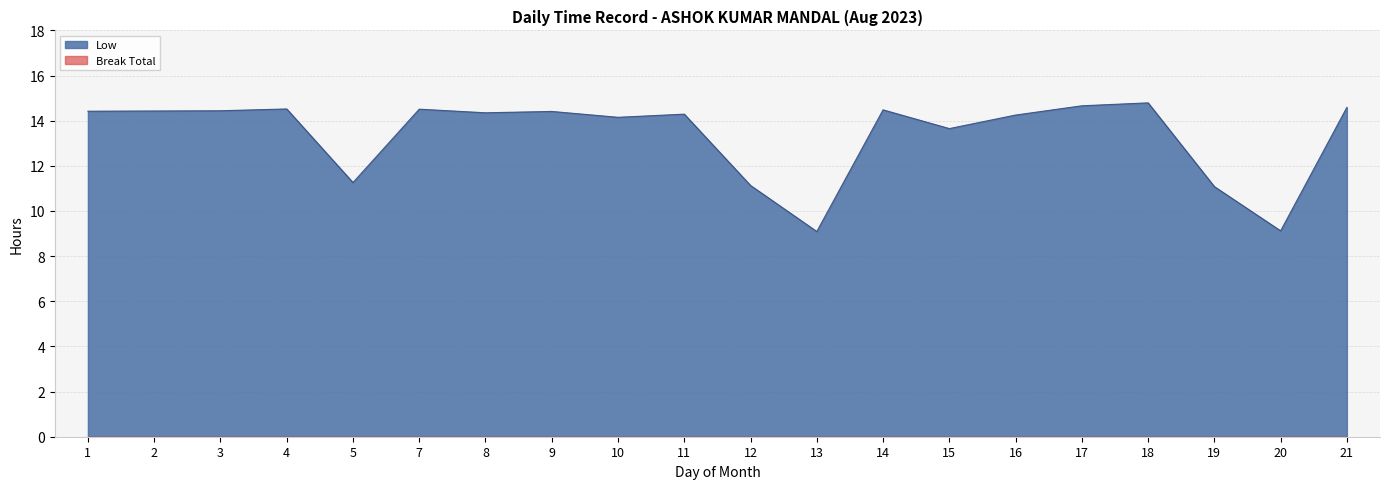

What is the change in value from 2 to 18?

+0.4